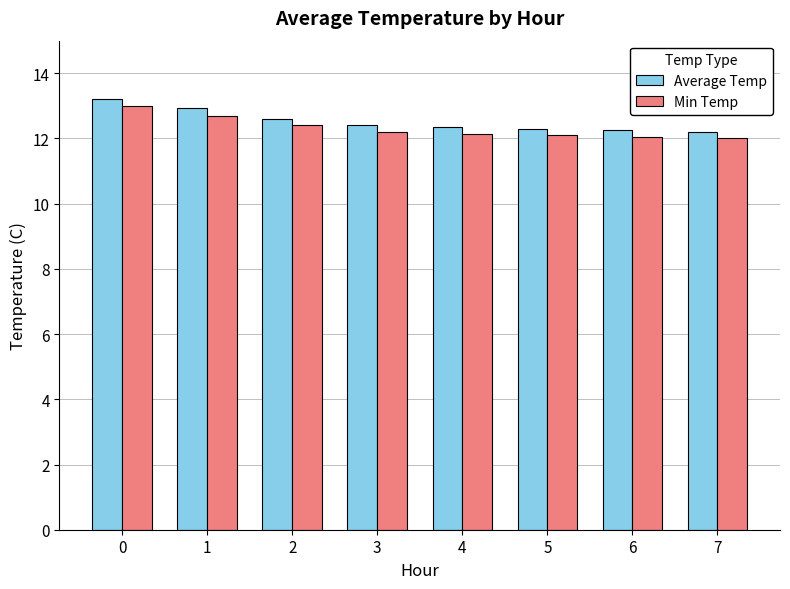

True or false: Min Temp has a value of 12.4 at 2.

True